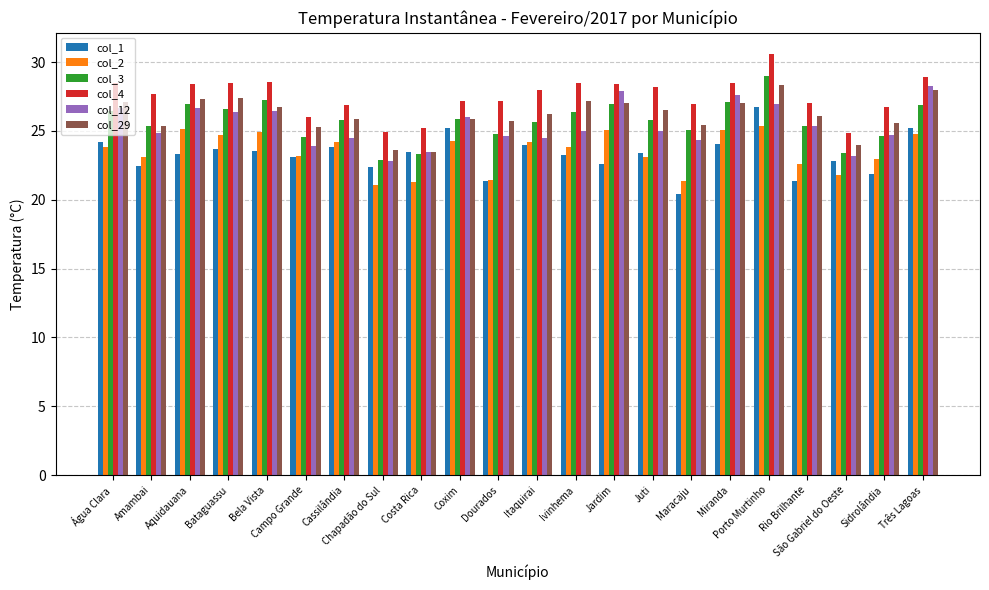

Between Cassilândia and São Gabriel do Oeste, which series saw the biggest shift?

col_2